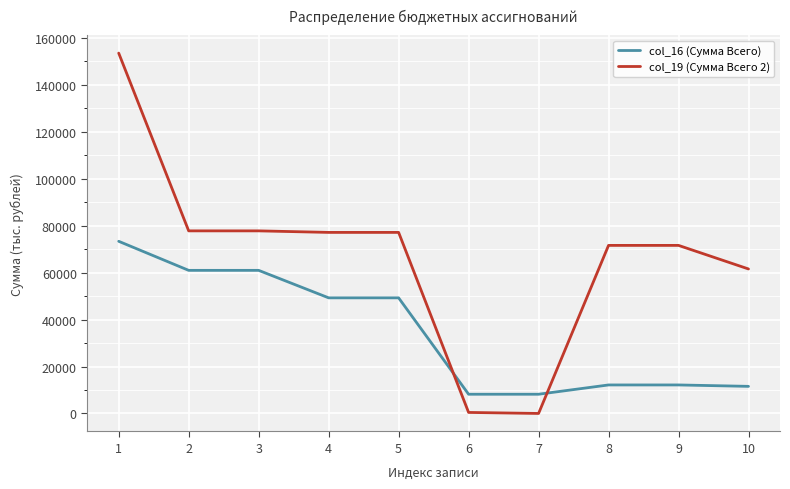

True or false: col_19 (Сумма Всего 2) and col_16 (Сумма Всего) intersect in this chart.

True